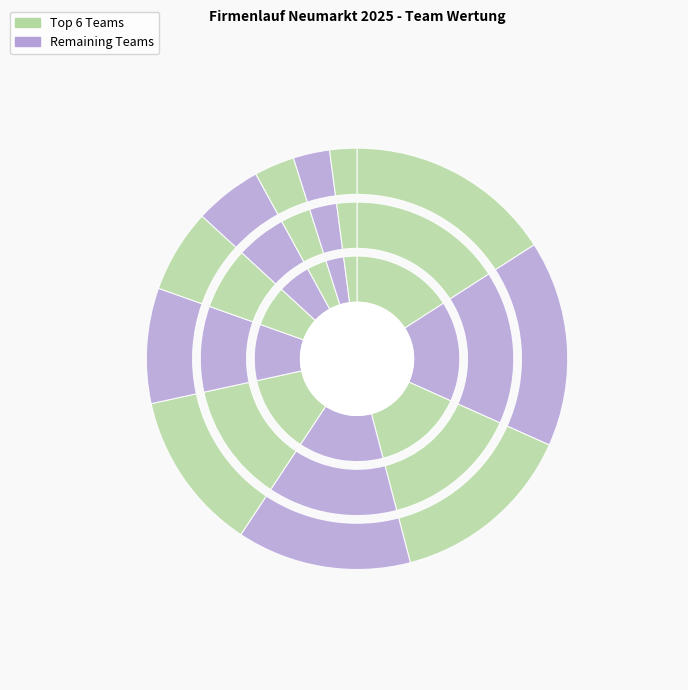

Combined, do Regens Wagner Stiftung Lauterhofen and Lebenshilfe Neumarkt e. V. account for over 50%?

No